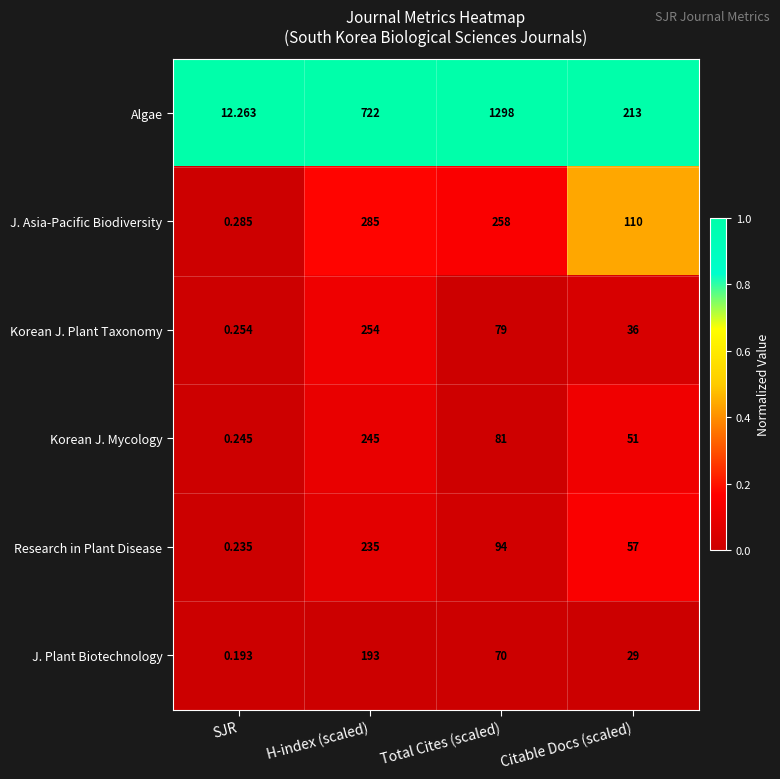

Which label corresponds to the smallest value in the chart?

SJR